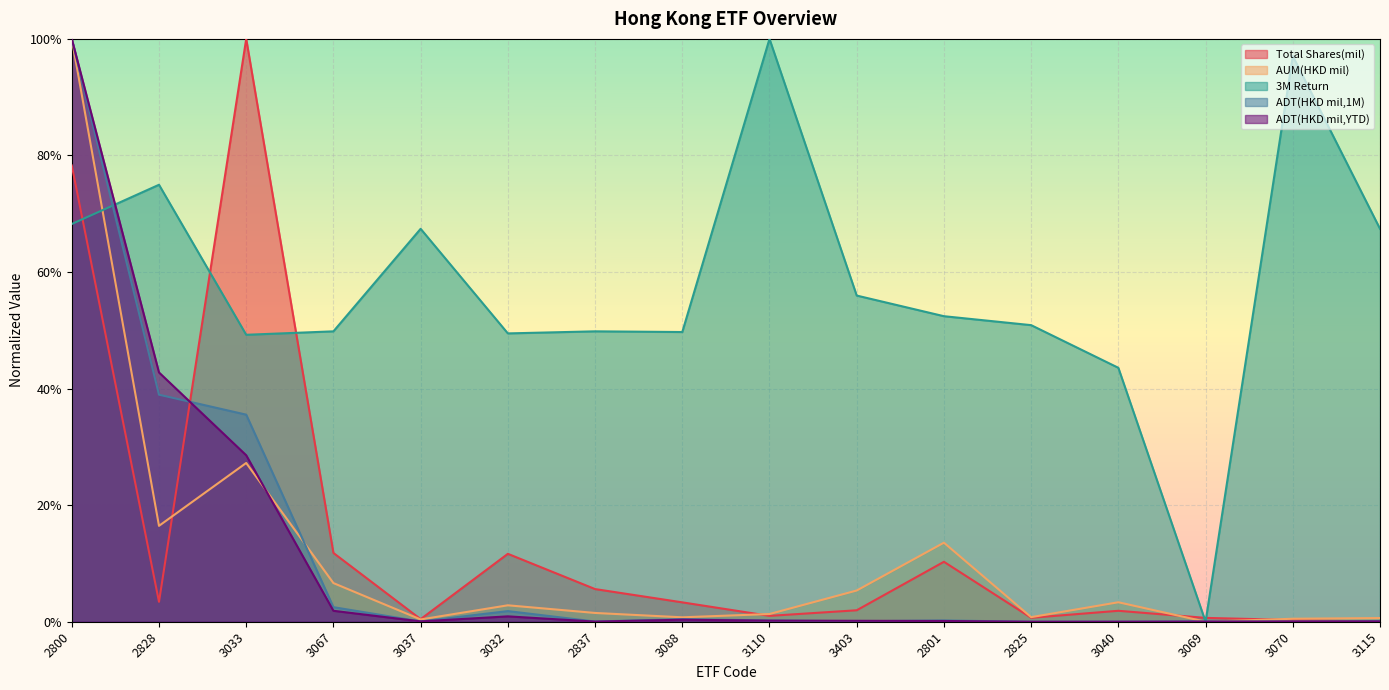

Rank the categories by Total Shares(mil) value from lowest to highest.

3115, 3070, 3037, 3069, 2825, 3110, 3040, 3403, 3088, 2828, 2837, 2801, 3032, 3067, 2800, 3033